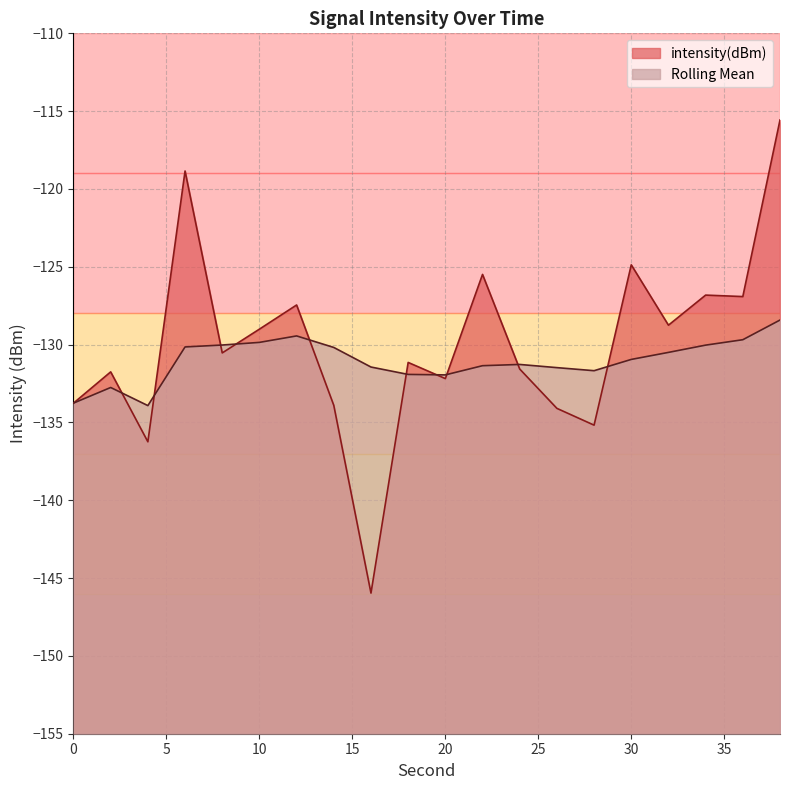

Reading left to right, extract all data points from this chart.

intensity(dBm): -133.8	-131.8	-136.2	-118.8	-130.5	-129.0	-127.5	-133.9	-146.0	-131.1	-132.2	-125.5	-131.6	-134.1	-135.2	-124.9	-128.8	-126.8	-126.9	-115.6
Rolling Mean: -133.8	-132.8	-133.9	-130.1	-130.0	-129.9	-129.4	-130.2	-131.4	-131.9	-131.9	-131.4	-131.3	-131.5	-131.7	-131.0	-130.5	-130.0	-129.7	-128.4